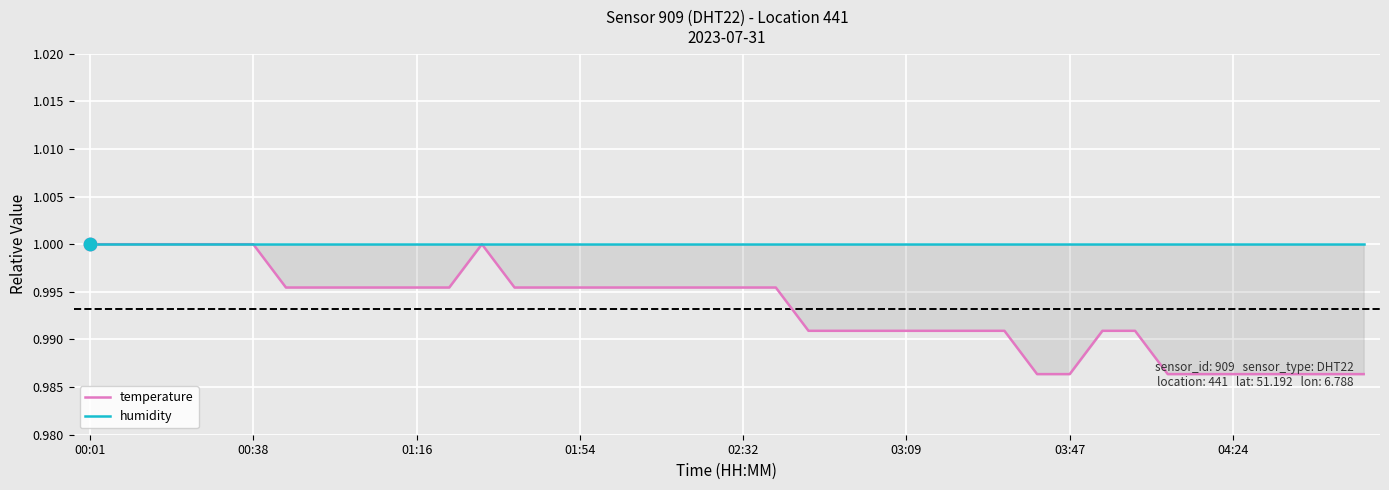

At how many categories does at least one series exceed 0?

40